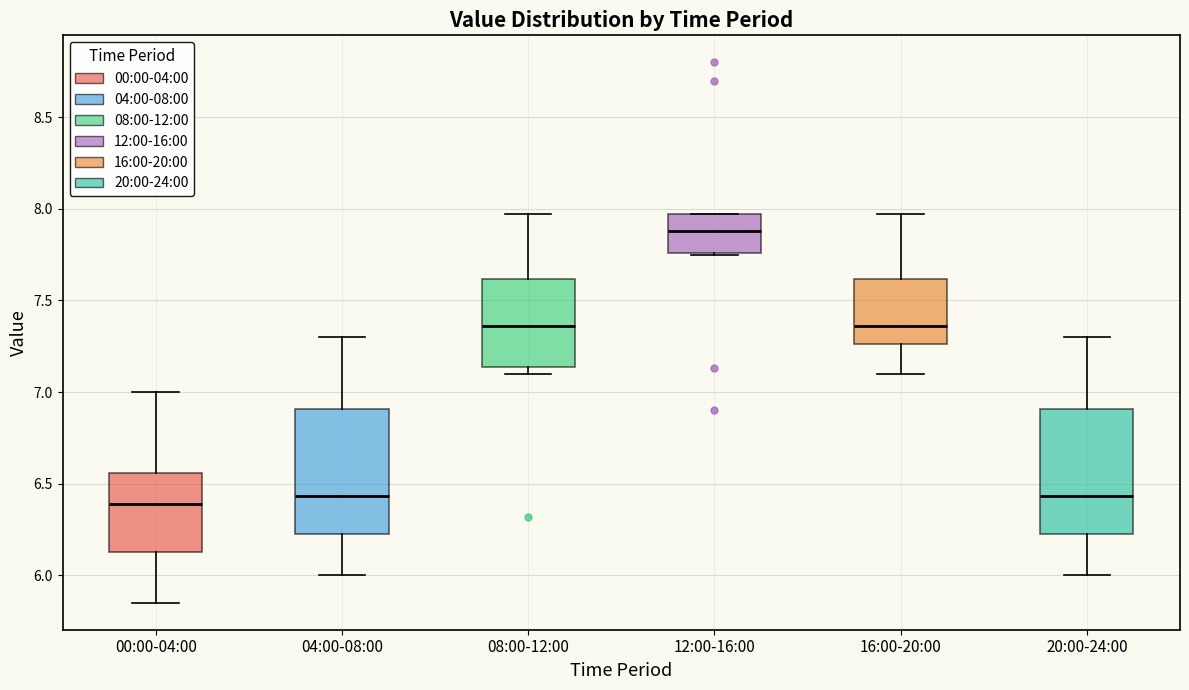

Reading left to right, transcribe this box plot: for each box, give where its median line is, the range the box spans, and where its two whiskers end, as read against the y-axis. The values are not printed on the chart, so give them approximately, as read against the axis.

00:00-04:00: median 6.40, box 6.15 to 6.55, whiskers 5.85 to 7.00
04:00-08:00: median 6.45, box 6.25 to 6.90, whiskers 6.00 to 7.30
08:00-12:00: median 7.35, box 7.15 to 7.60, whiskers 7.10 to 7.95
12:00-16:00: median 7.90, box 7.75 to 7.95, whiskers 7.75 to 7.95
16:00-20:00: median 7.35, box 7.25 to 7.60, whiskers 7.10 to 7.95
20:00-24:00: median 6.45, box 6.25 to 6.90, whiskers 6.00 to 7.30